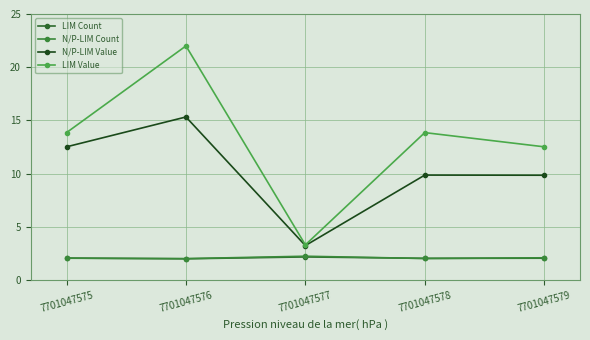

Which label corresponds to the largest value in the chart?

7701047576